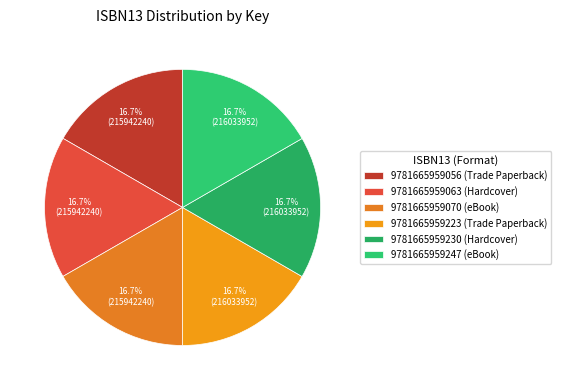

How many slices are in this pie chart?

6